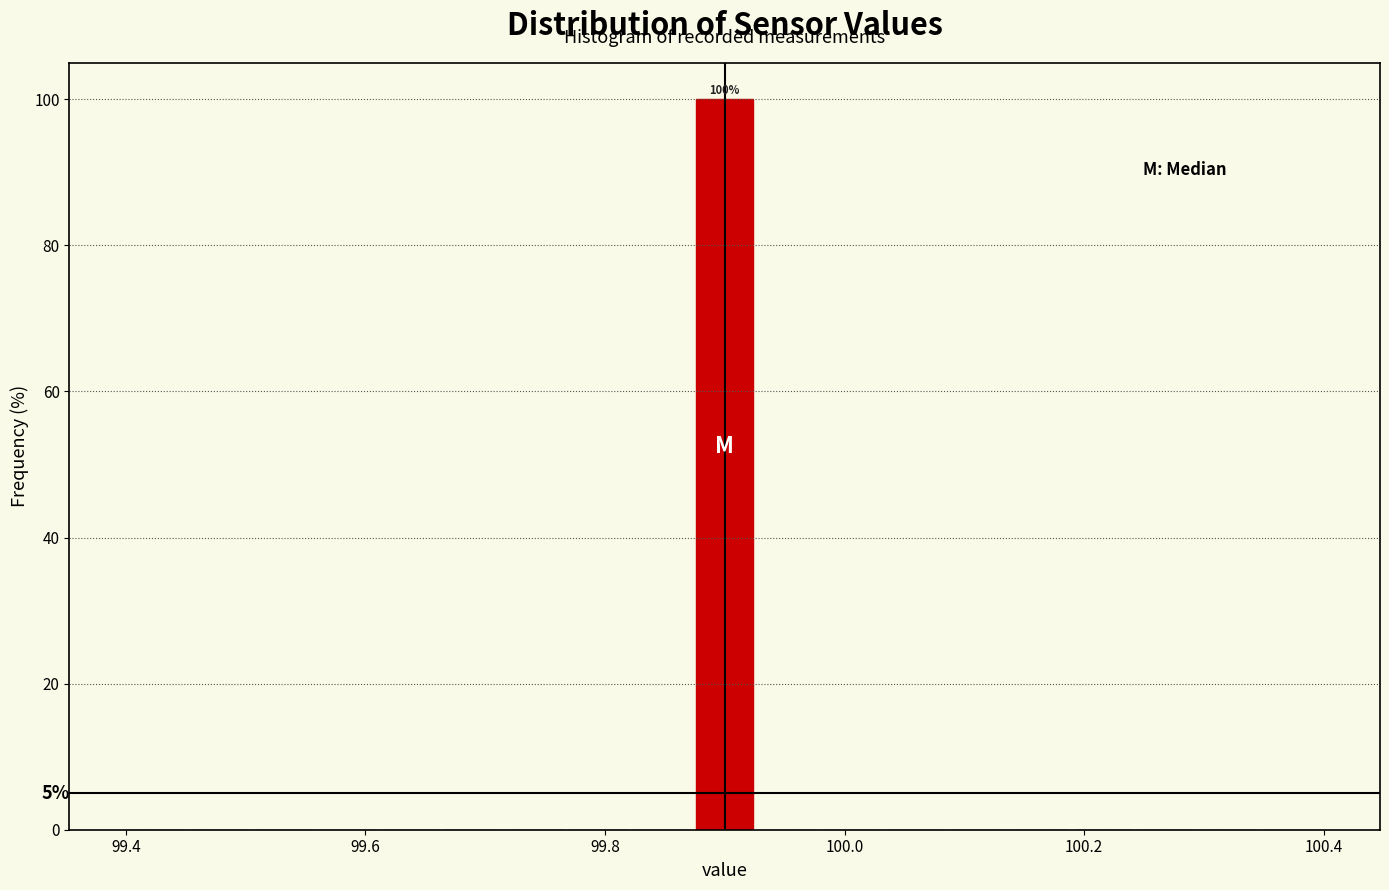

Read against the x-axis, roughly where is the centre of the tallest bar?

99.90